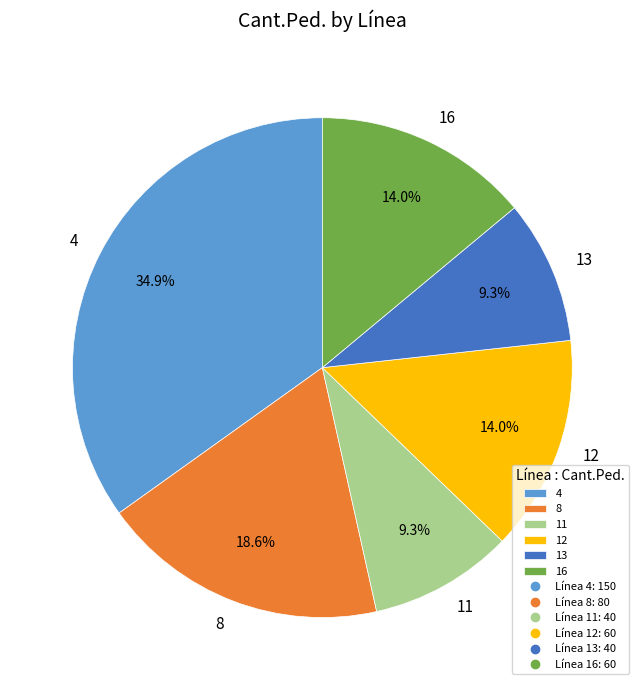

Does any single category account for the majority?

No